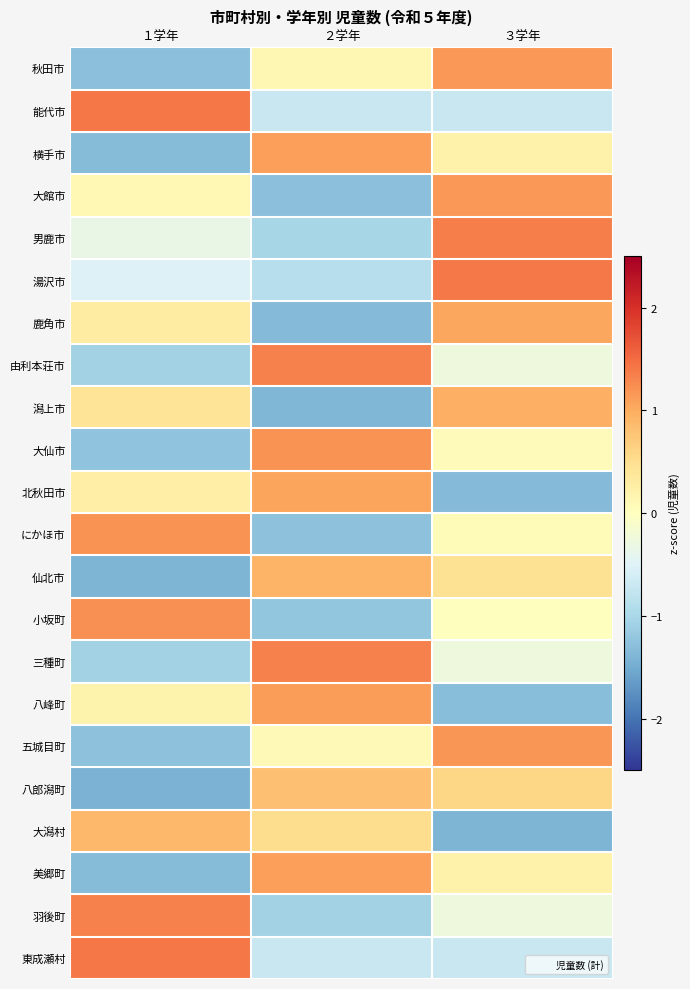

What is the smallest value displayed?

-1.4